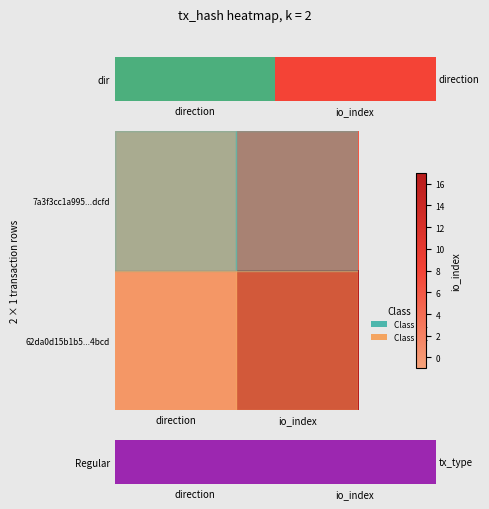

Which series has the largest range (max minus min)?

62da0d15b1b5...4bcd